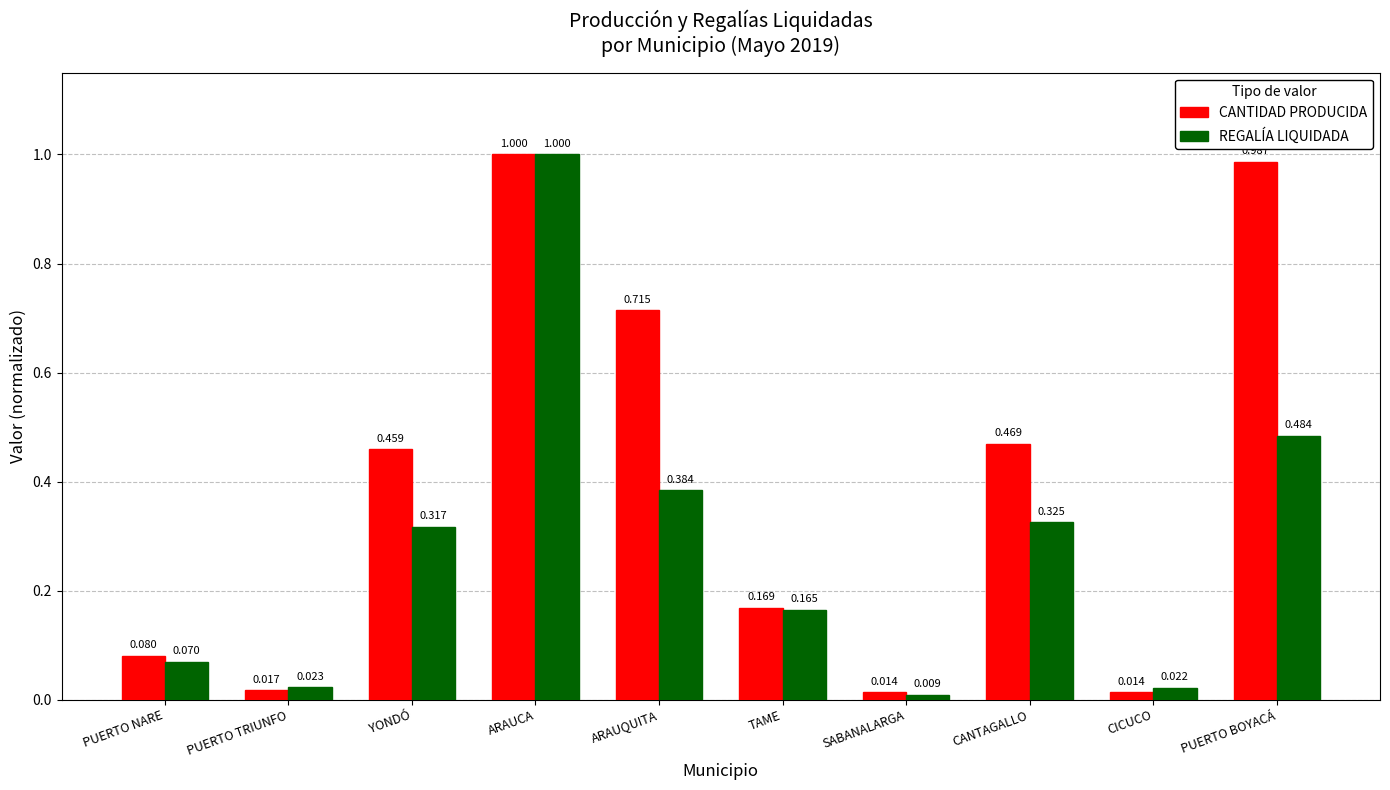

How many bars are there in each group?

2